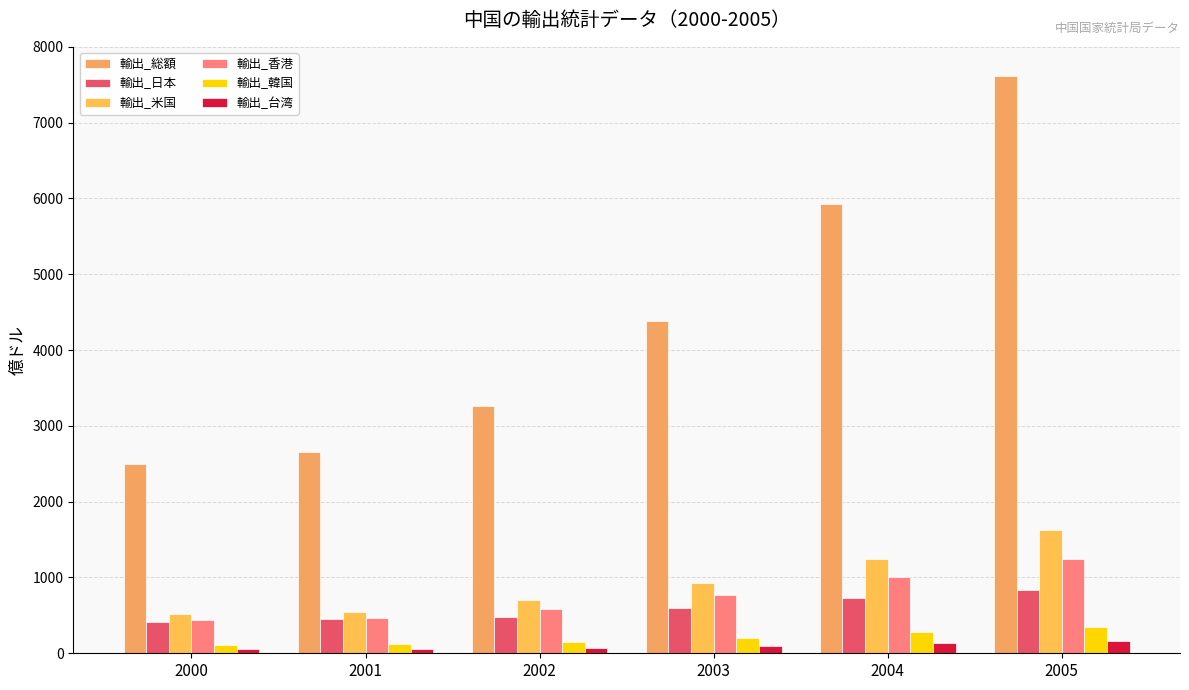

What is the difference between the highest and lowest values at 2003?

4292.2